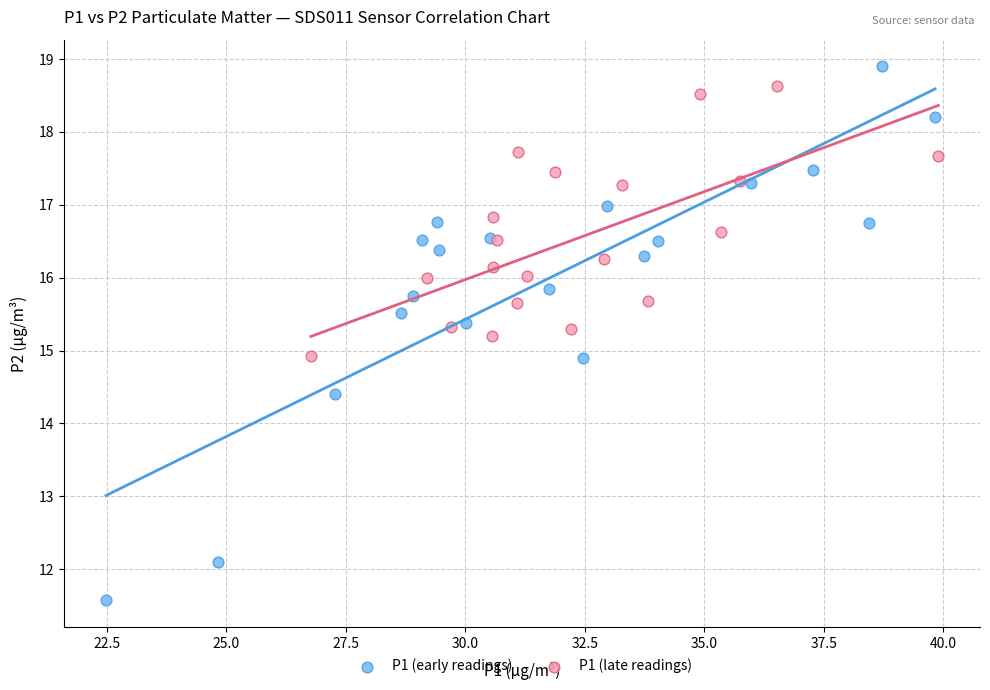

Which series reaches the maximum Y coordinate?

P1 (early readings)